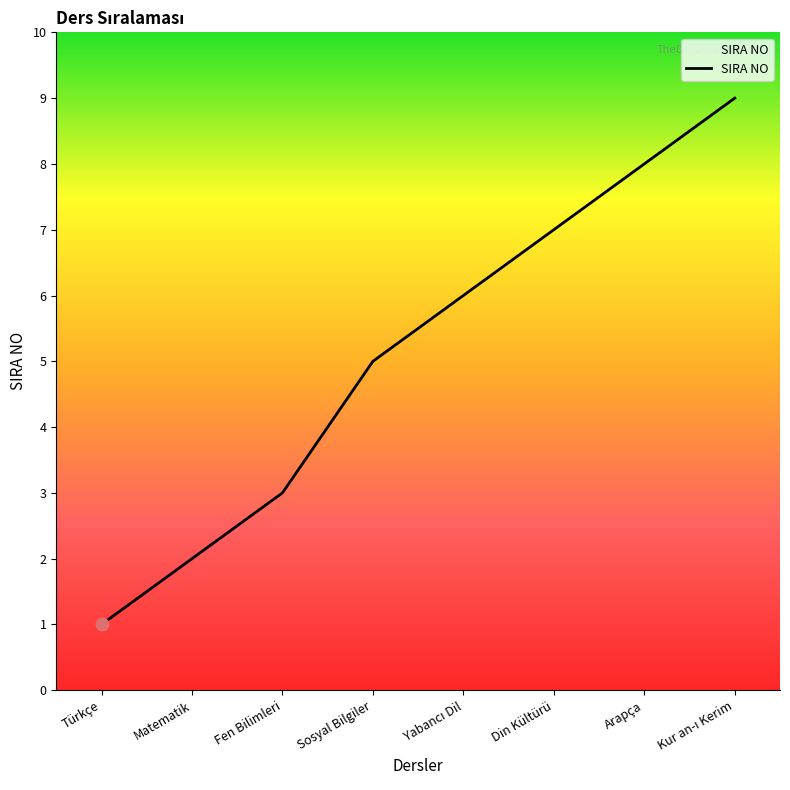

Approximately how many times larger is the value at Fen Bilimleri compared to Türkçe?

3.0